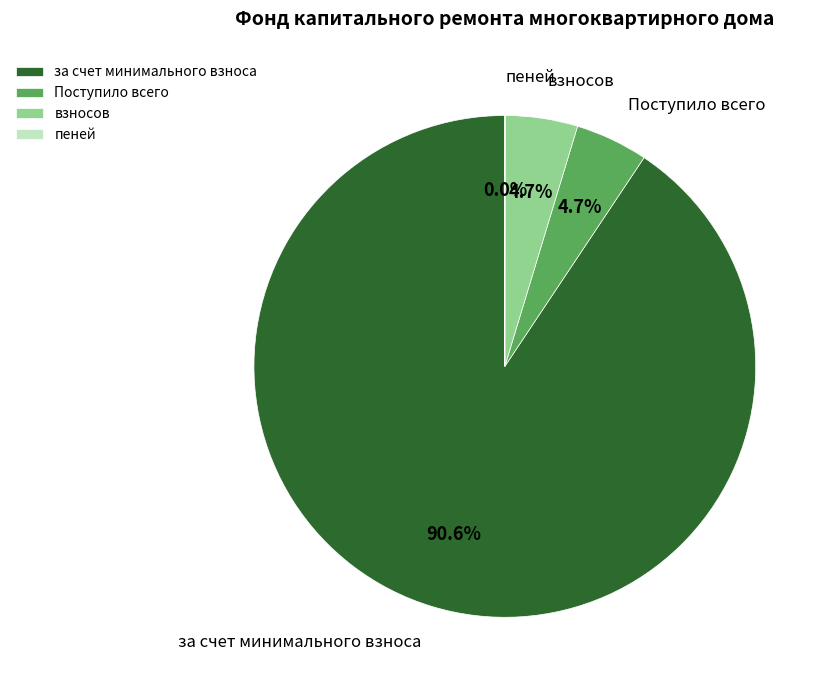

What is the largest slice in the pie chart?

за счет минимального взноса